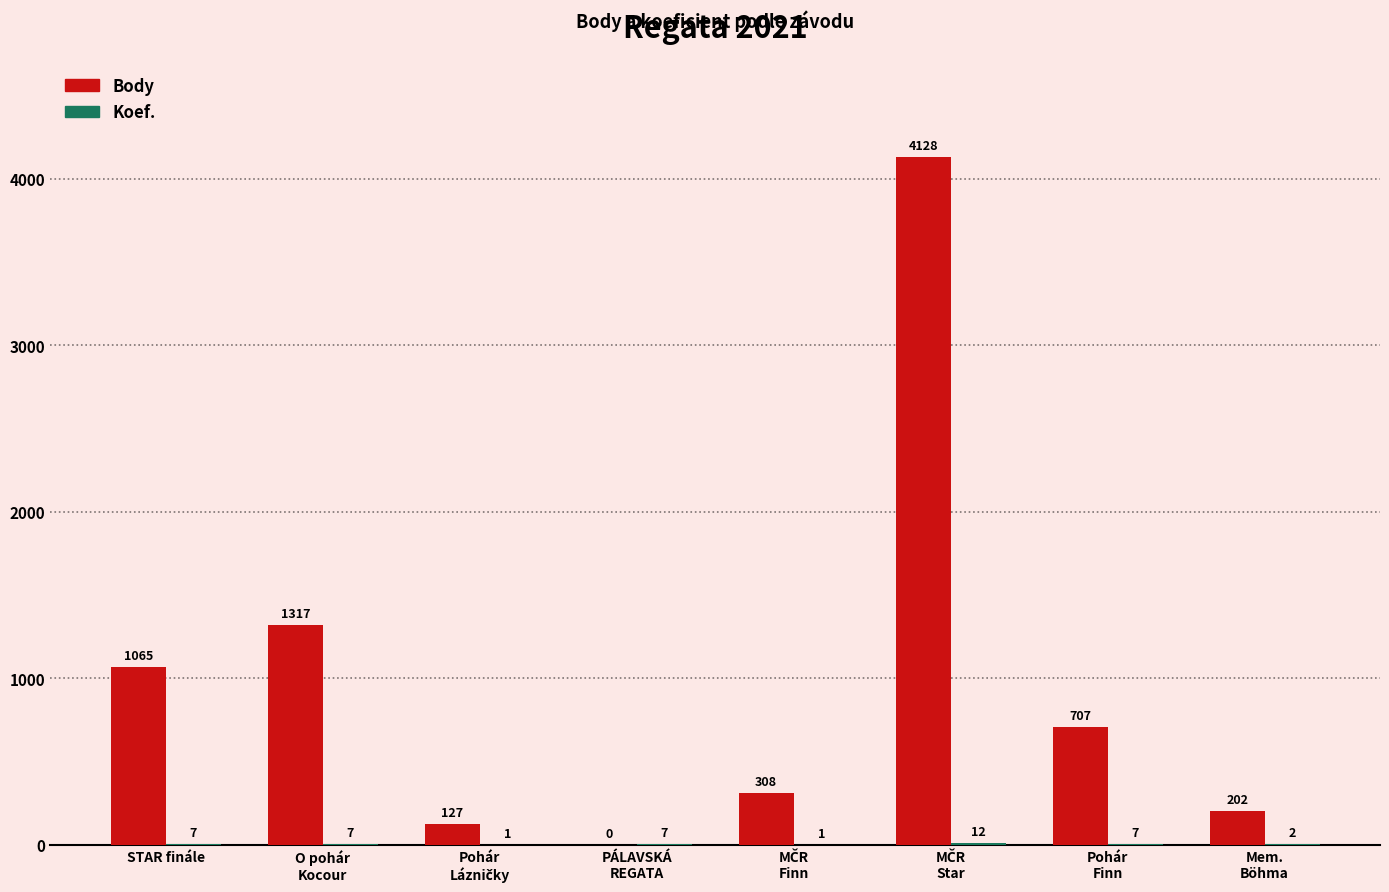

At which label does Body first exceed 707?

STAR finále